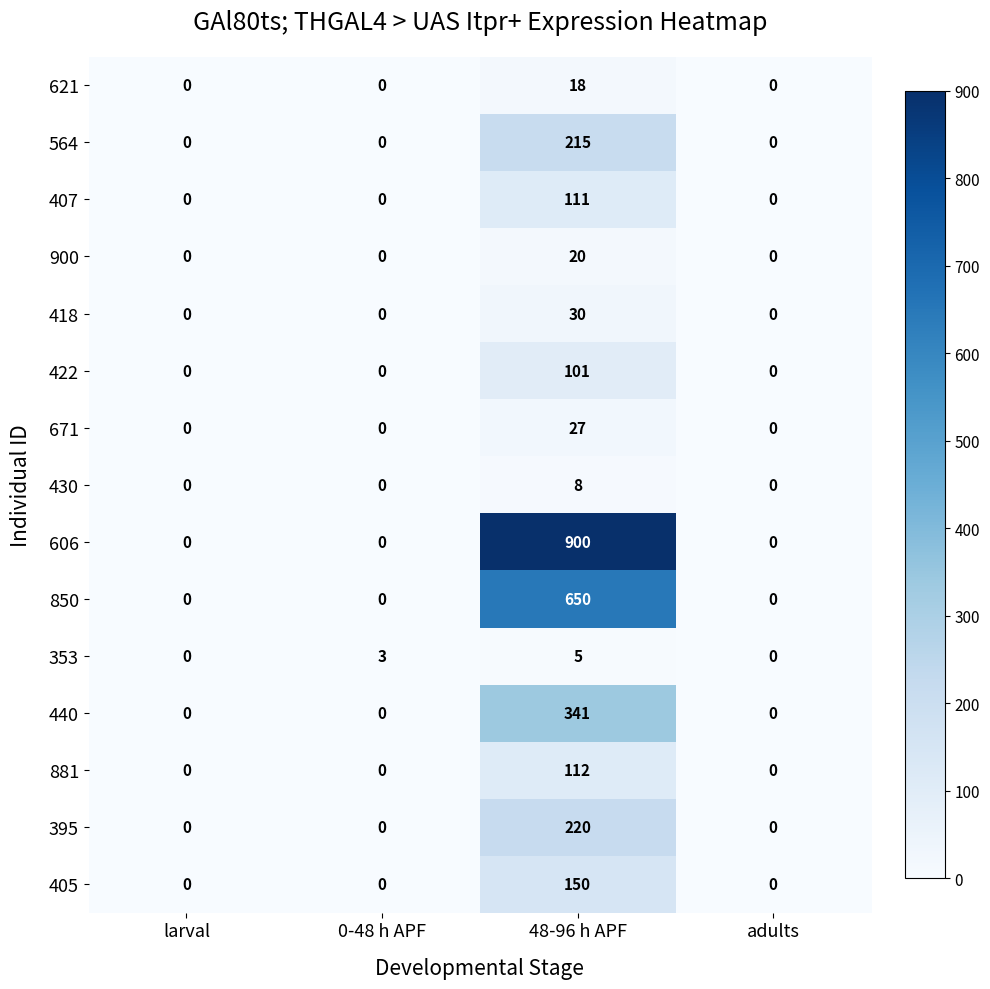

Which series changed the most between larval and 48-96 h APF?

606